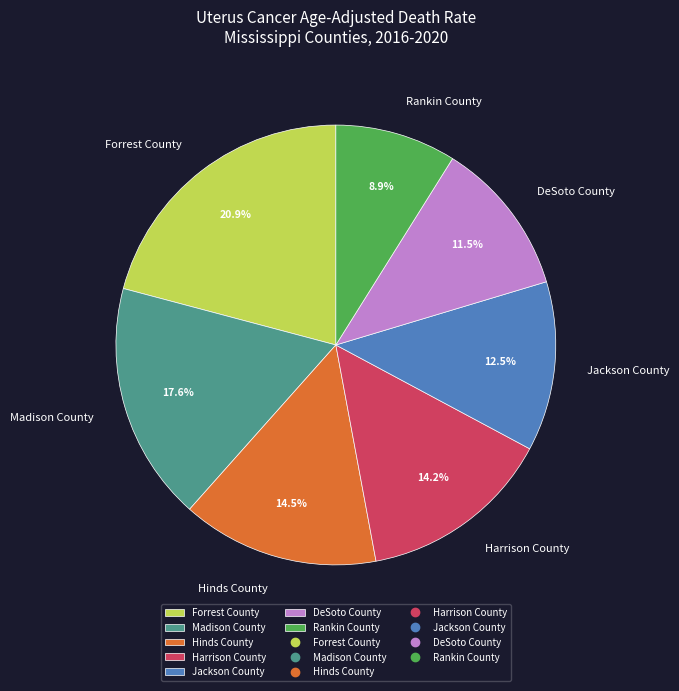

Is it true that DeSoto County is 22% of the pie?

False